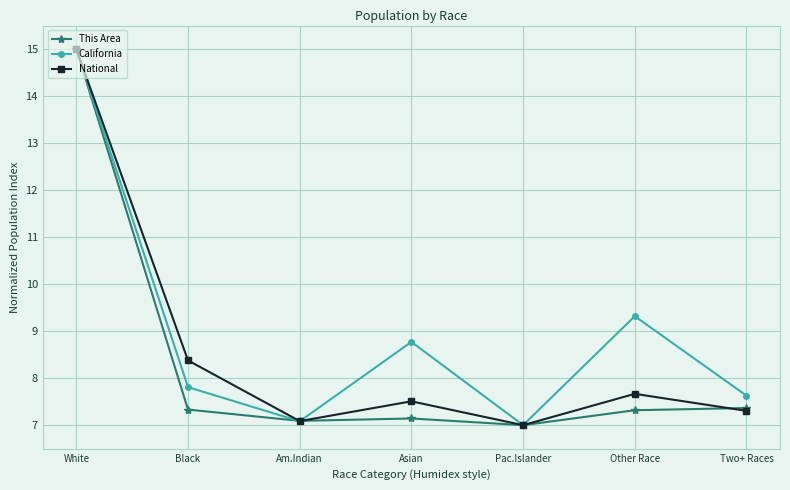

At which category does the chart reach its minimum across all series?

Pac.Islander